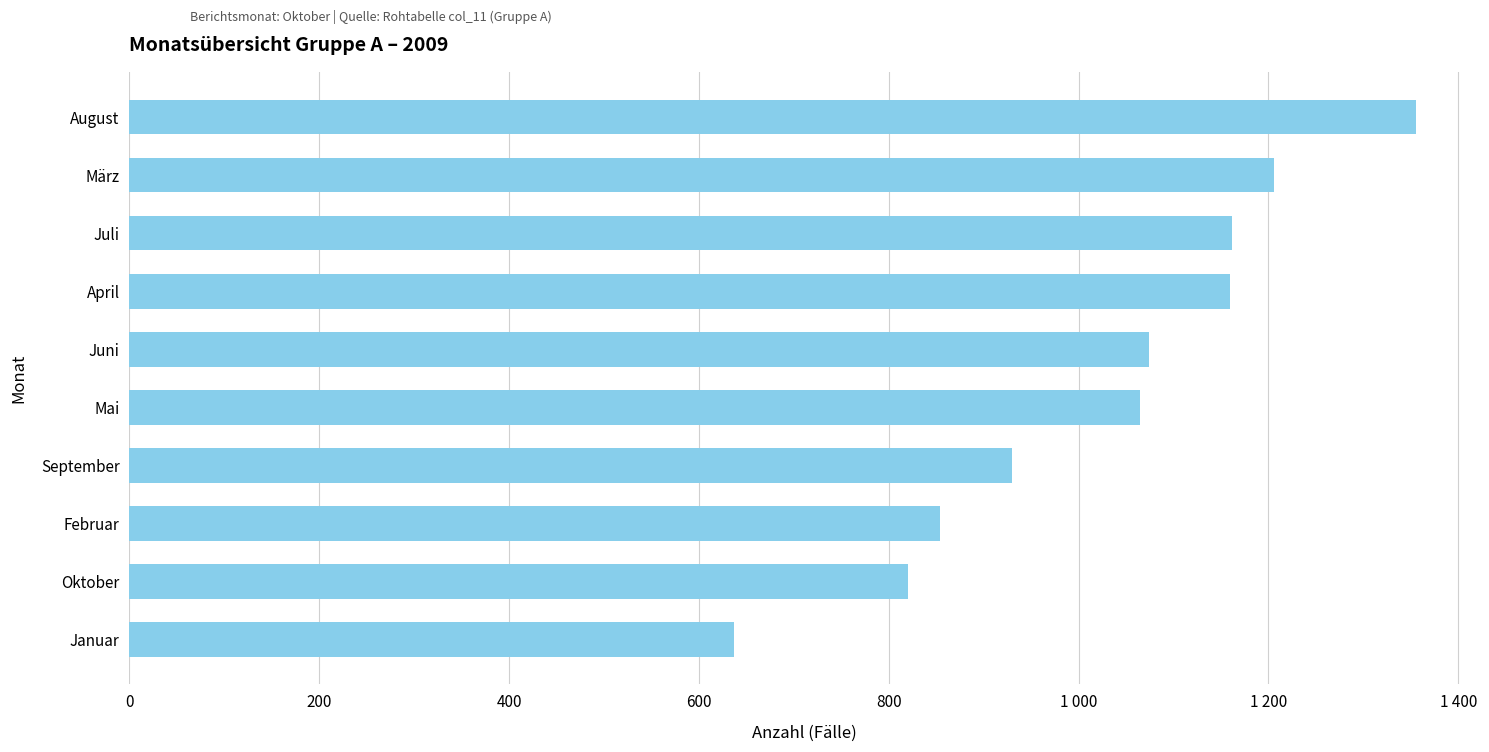

Are the bars horizontal?

Yes